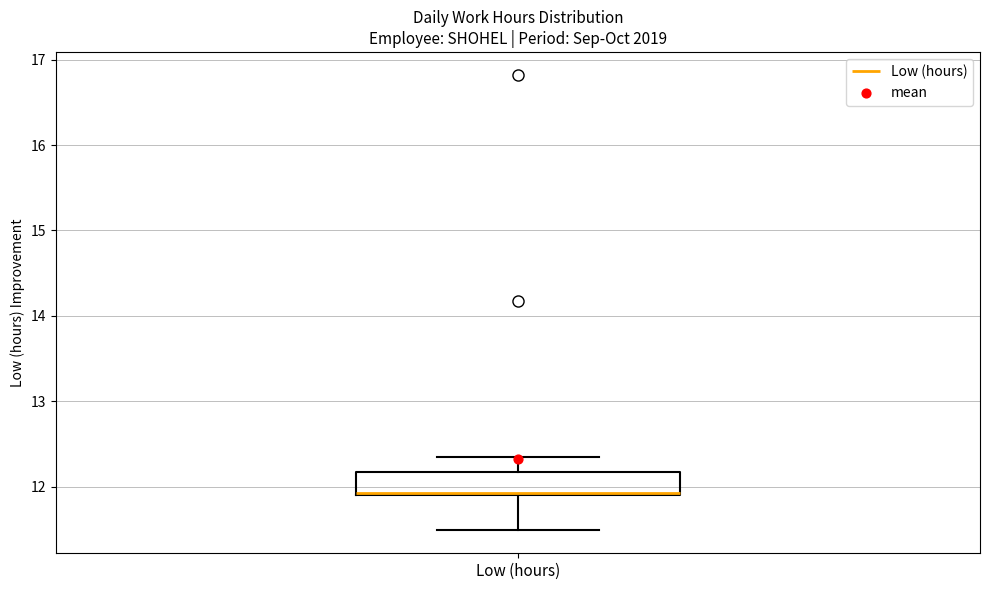

Read this box plot against the y-axis: the position of the median line, the range covered by the box, and the ends of both whiskers. The values are not printed on the chart, so give them approximately, as read against the axis.

median 11.9, box 11.9 to 12.2, whiskers 11.5 to 12.4